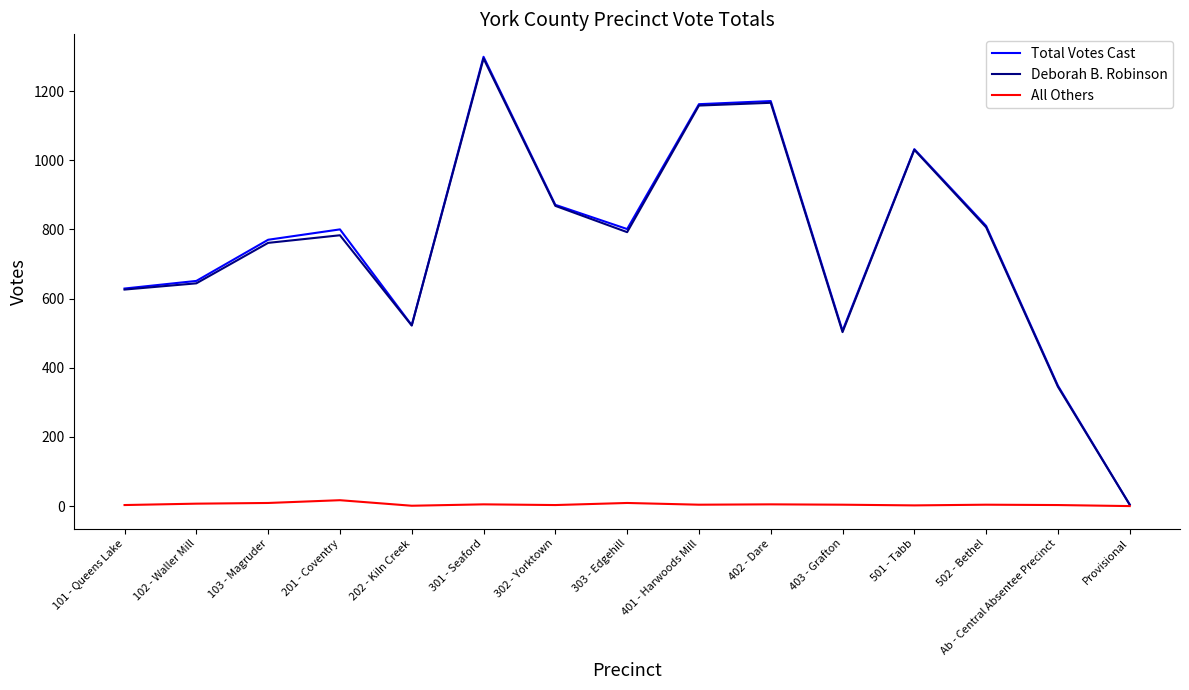

What position from the right is 402 - Dare?

6